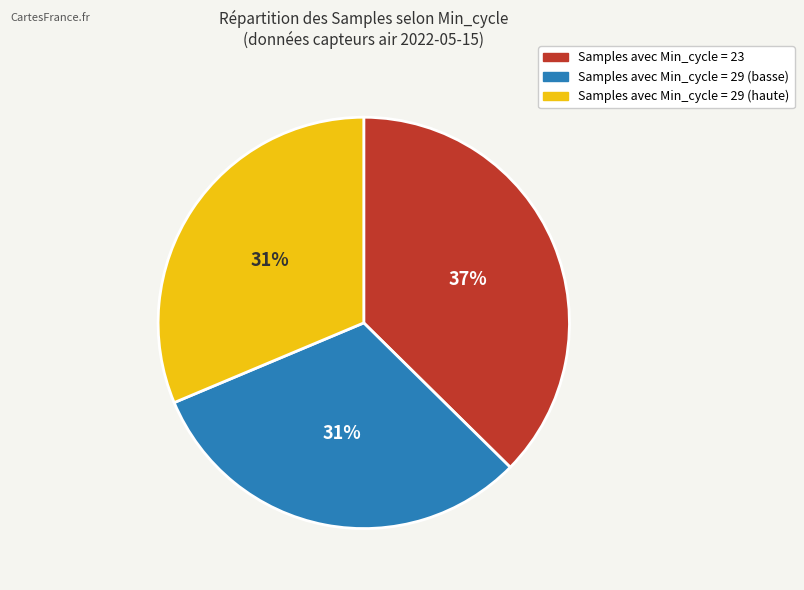

Count the number of slices in the pie.

3